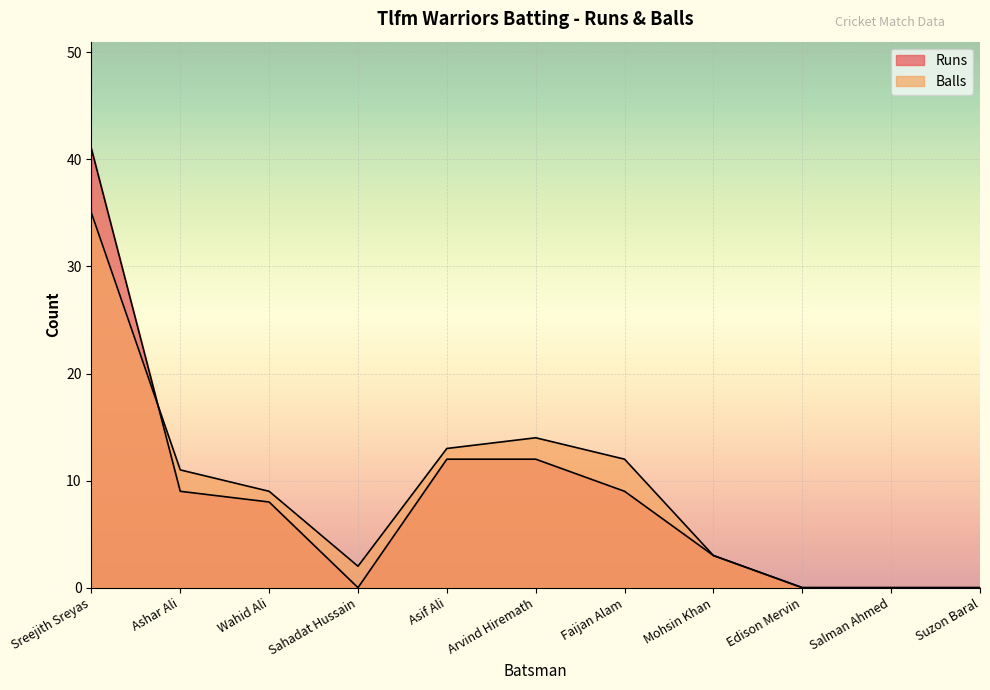

The value of Runs at Wahid Ali is 3. True or false?

False